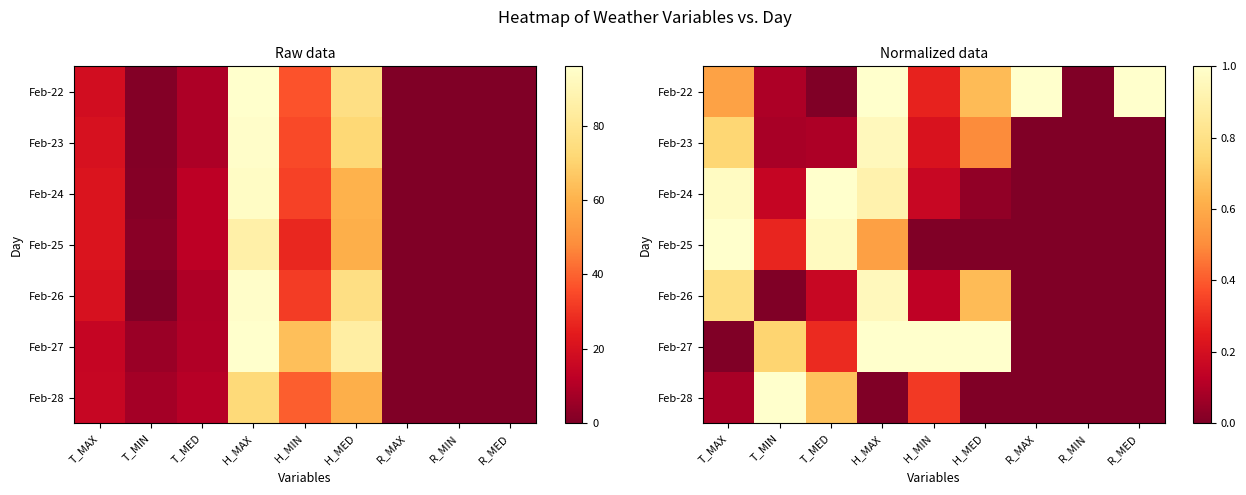

Is it true that Feb-23 equals 0.8 at H_MED?

False